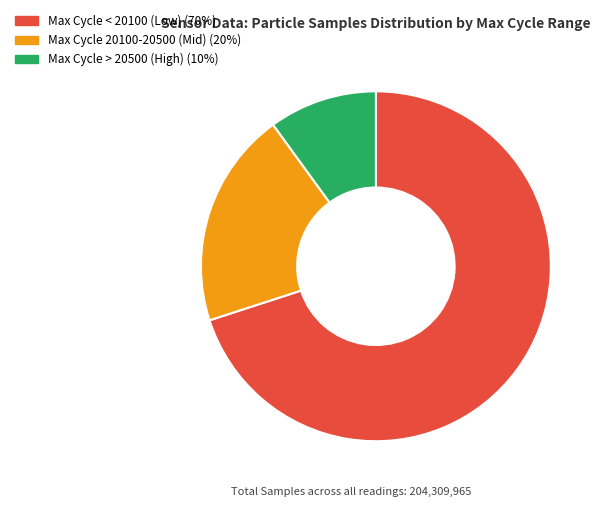

Which slice is the smallest?

Max Cycle > 20500 (High) (10%)